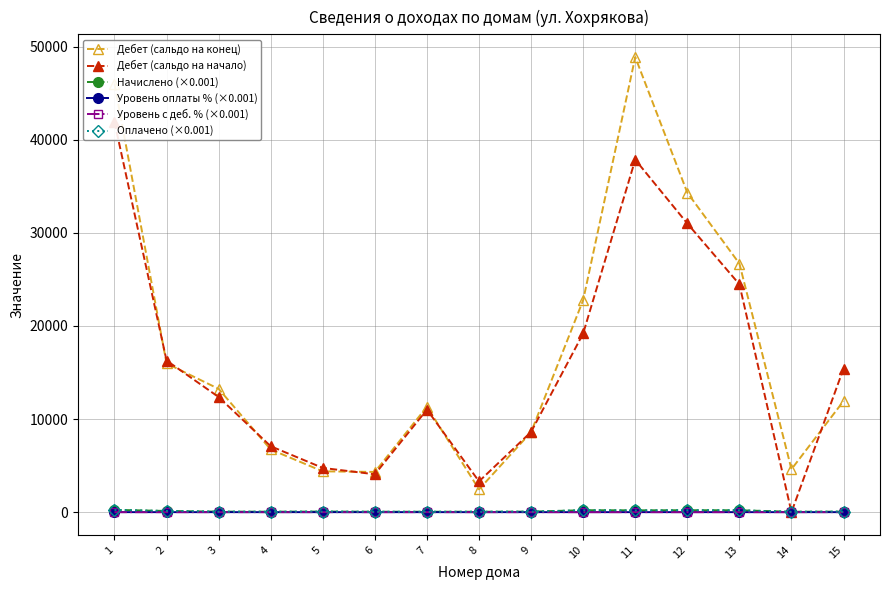

What is the value of the Начислено (×0.001) point at the 8th from the left?

45.5